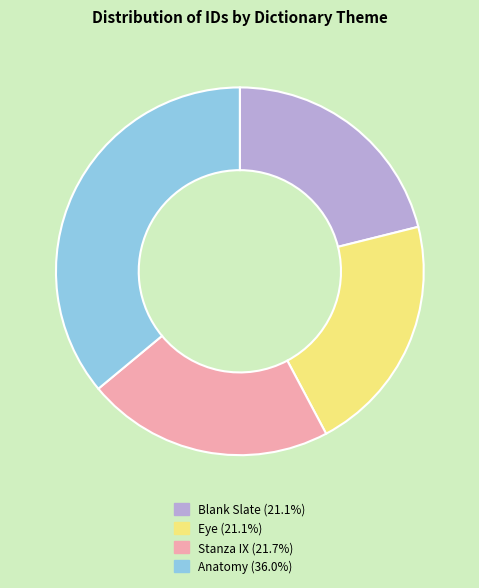

Do Anatomy (36.0%) and Blank Slate (21.1%) together represent more than half of the pie?

Yes